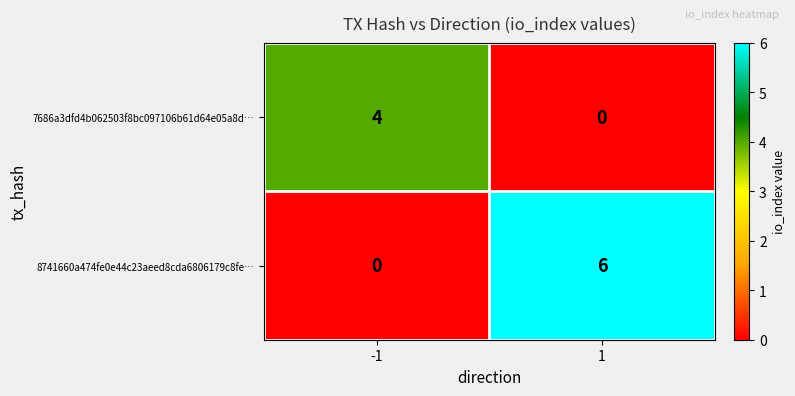

What is the sum of all 8741660a474fe0e44c23aeed8cda6806179c8fe… values?

6